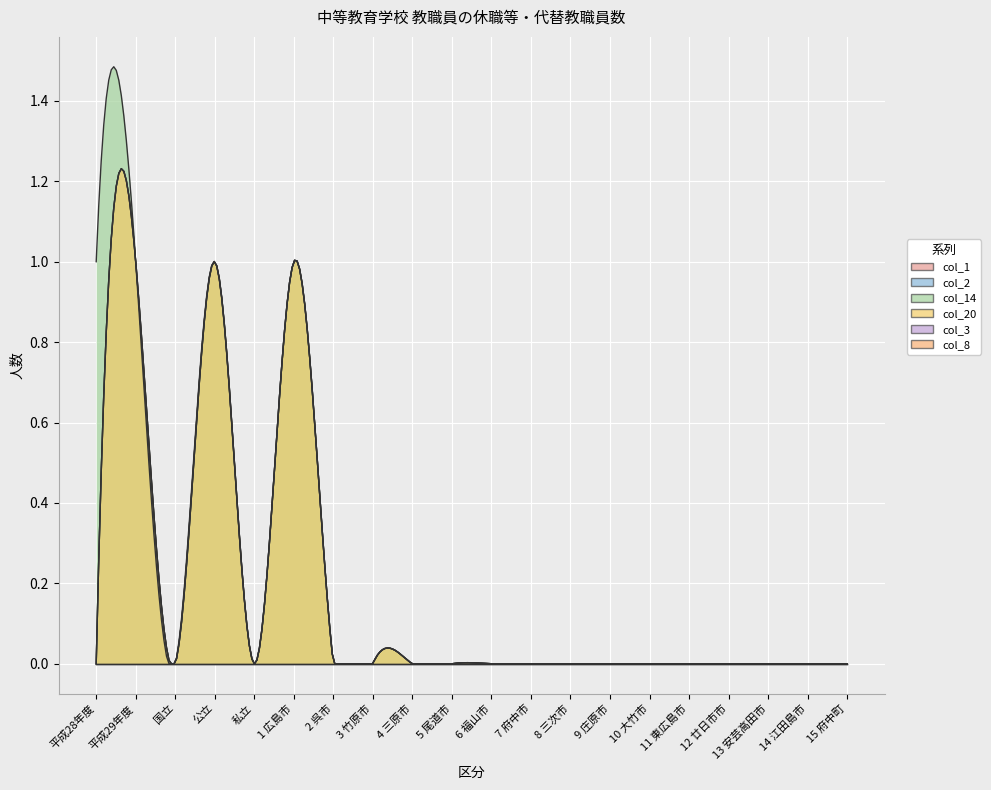

Reading left to right, extract all data points from this chart.

col_1: 0	1	0	1	0	1	0	0	0	0	0	0	0	0	0	0	0	0	0	0
col_2: 0	1	0	1	0	1	0	0	0	0	0	0	0	0	0	0	0	0	0	0
col_14: 1	1	0	1	0	1	0	0	0	0	0	0	0	0	0	0	0	0	0	0
col_20: 0	1	0	1	0	1	0	0	0	0	0	0	0	0	0	0	0	0	0	0
col_3: 0	0	0	0	0	0	0	0	0	0	0	0	0	0	0	0	0	0	0	0
col_8: 0	0	0	0	0	0	0	0	0	0	0	0	0	0	0	0	0	0	0	0